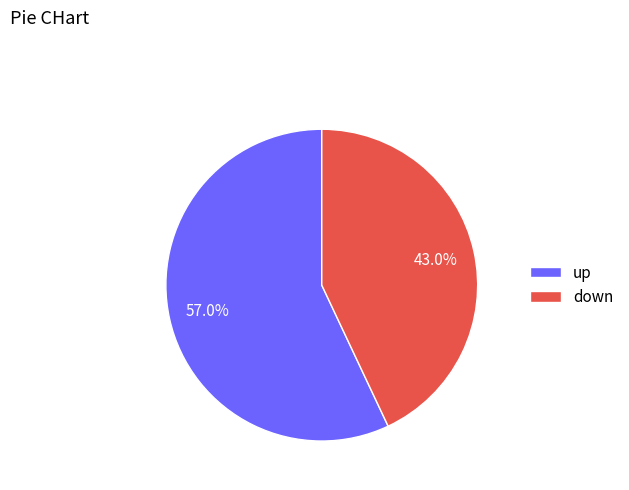

True or false: down accounts for 35% of the total.

False